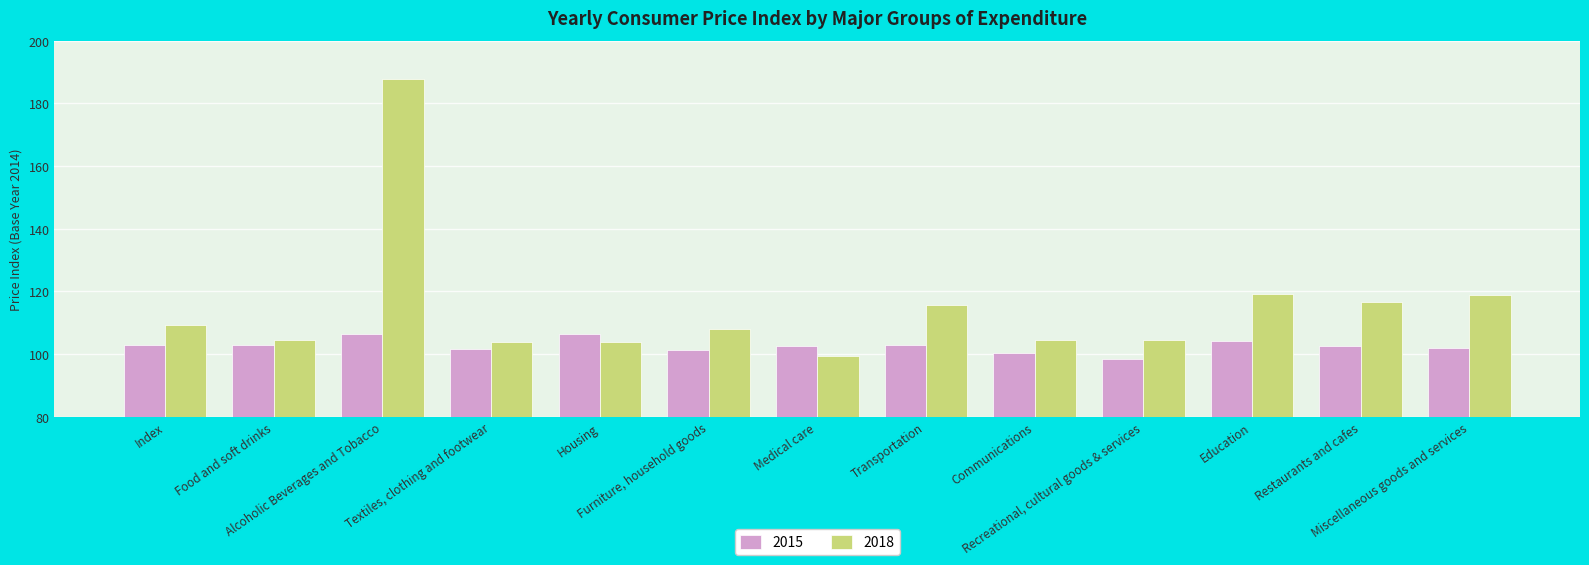

What is the difference between the second highest and minimum values in the 2018 series?

19.8